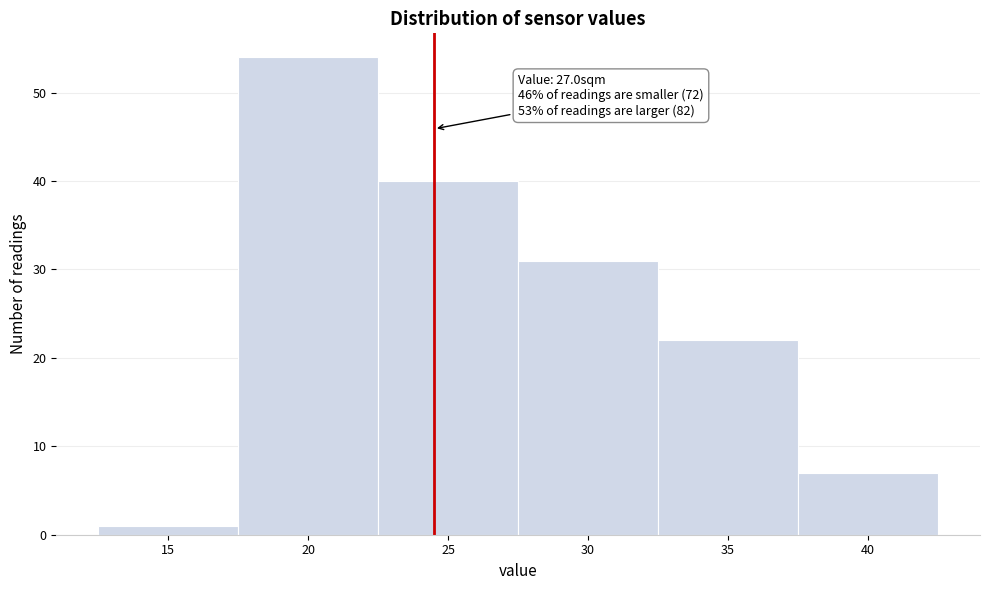

Reading left to right, what are all the values shown in this chart?

1	54	40	31	22	7